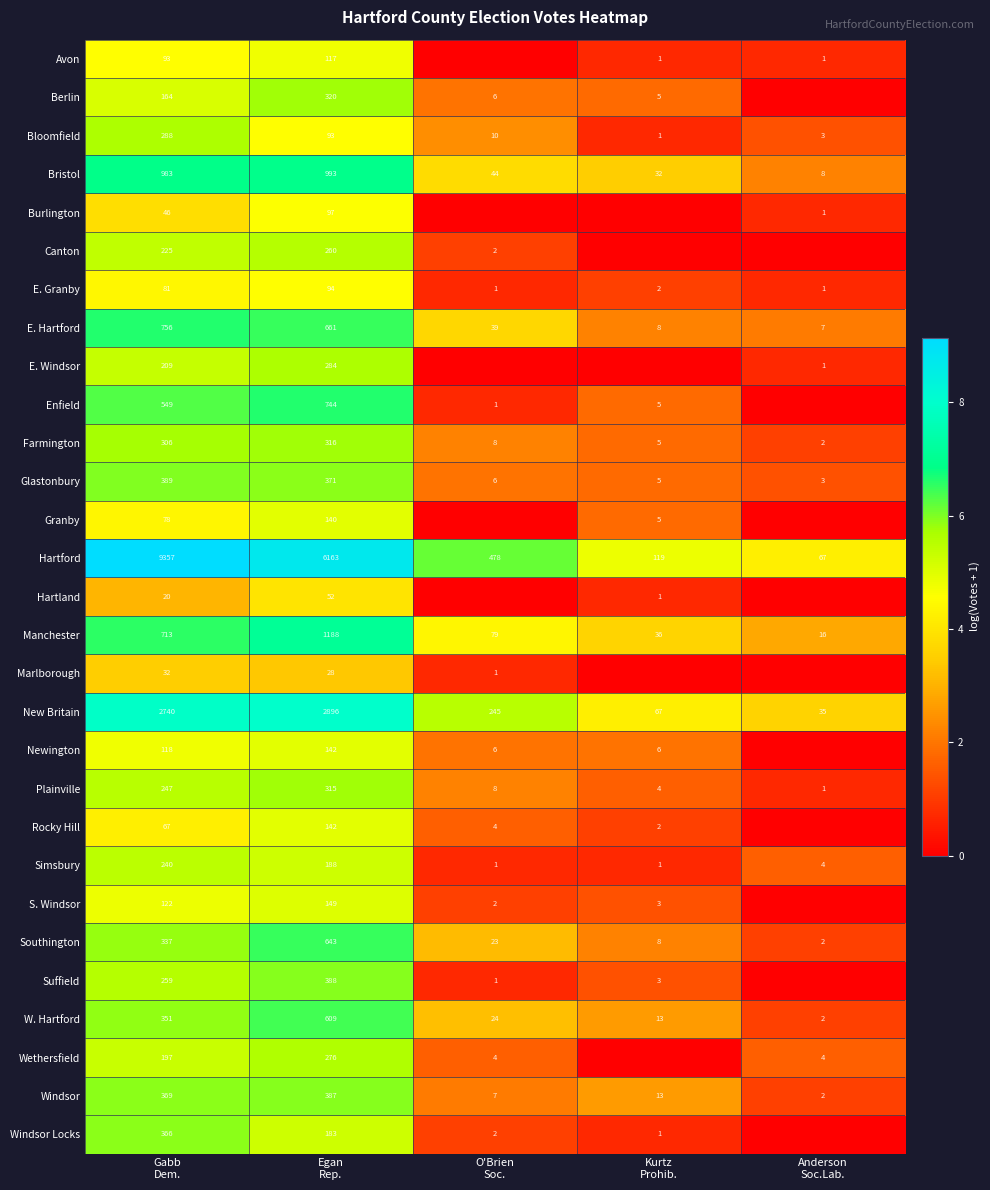

What is the difference between the second highest and minimum values in the E. Hartford series?

654